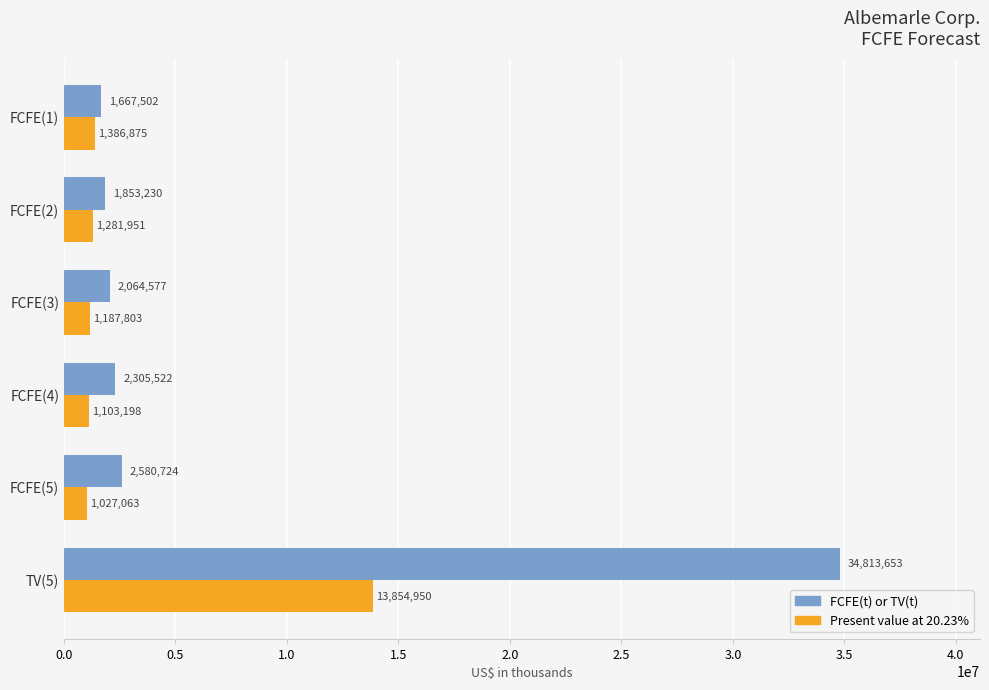

What is the smallest value displayed?

1027063